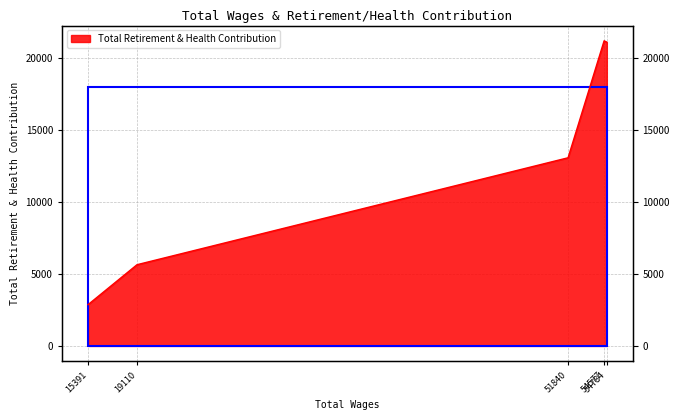

True or false: there are more than 0 points higher than both neighbors.

True